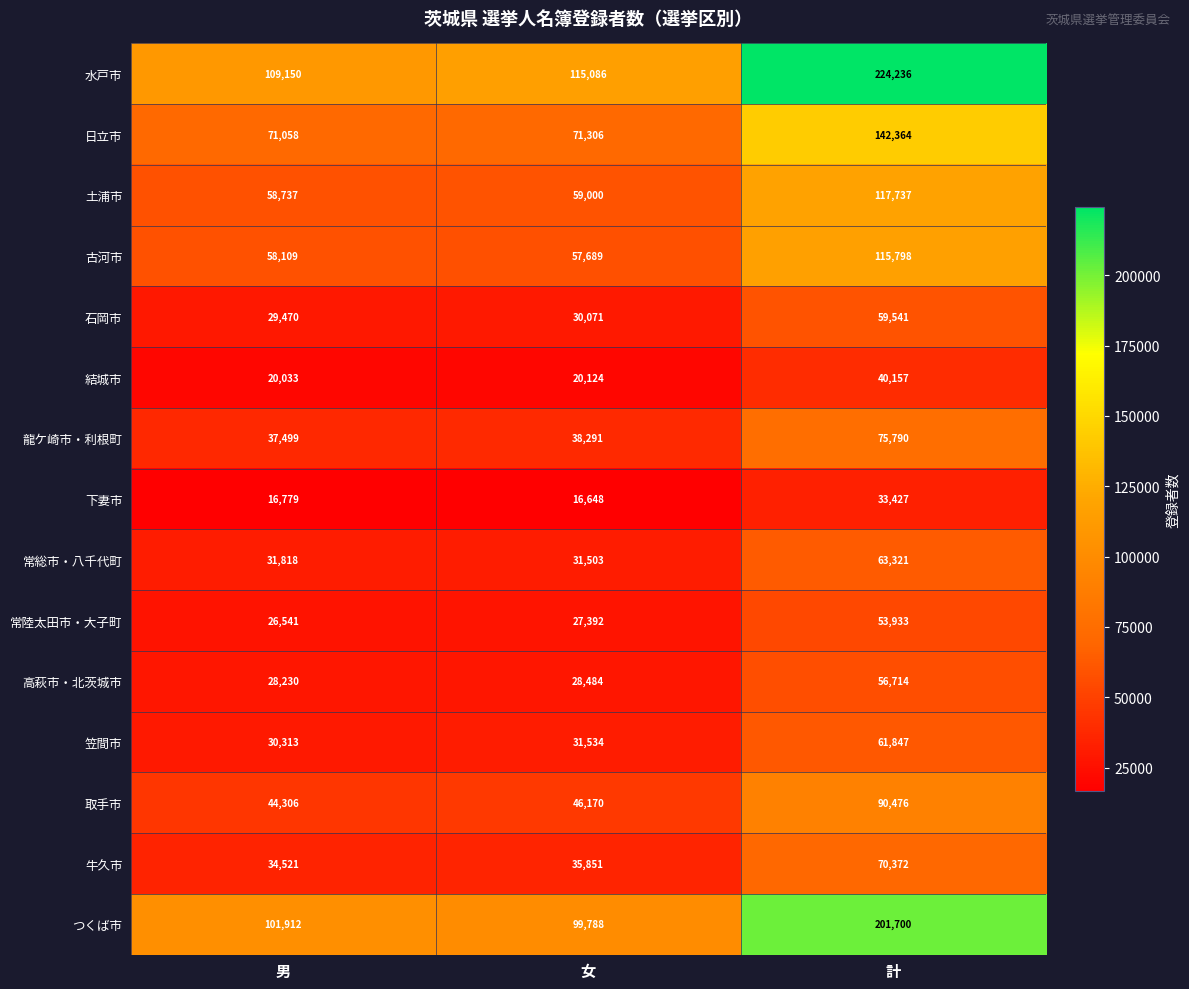

Count the number of data series in this chart.

15